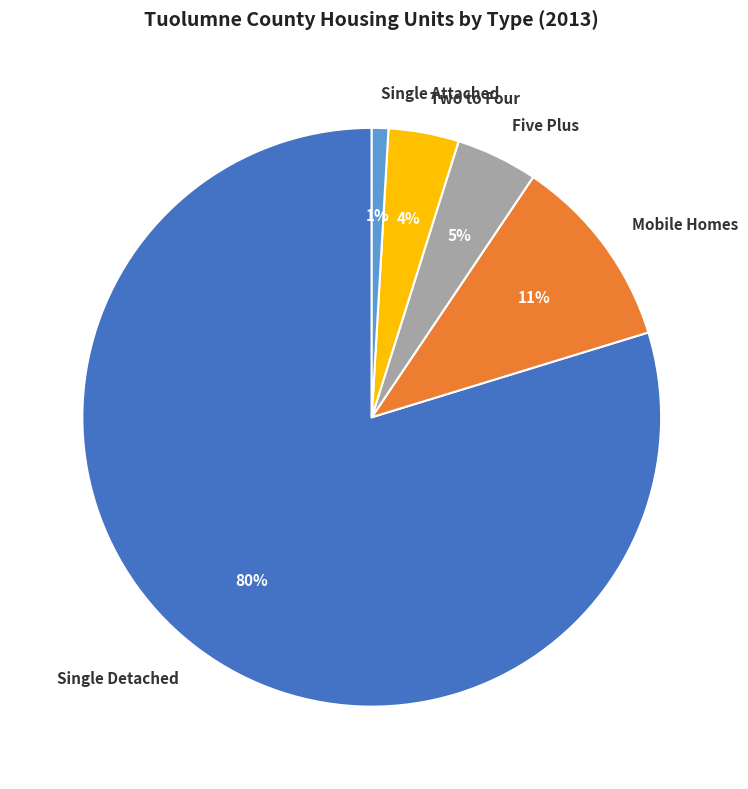

To the nearest percent, what is the difference between the Mobile Homes and Single Attached slice percentages?

10%